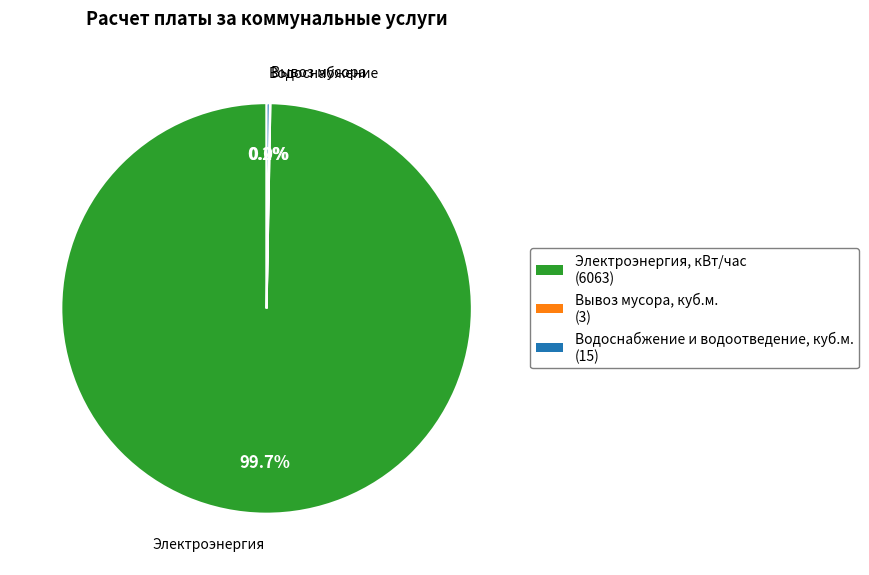

To the nearest percent, what is the difference between the largest and smallest slice percentages?

100%